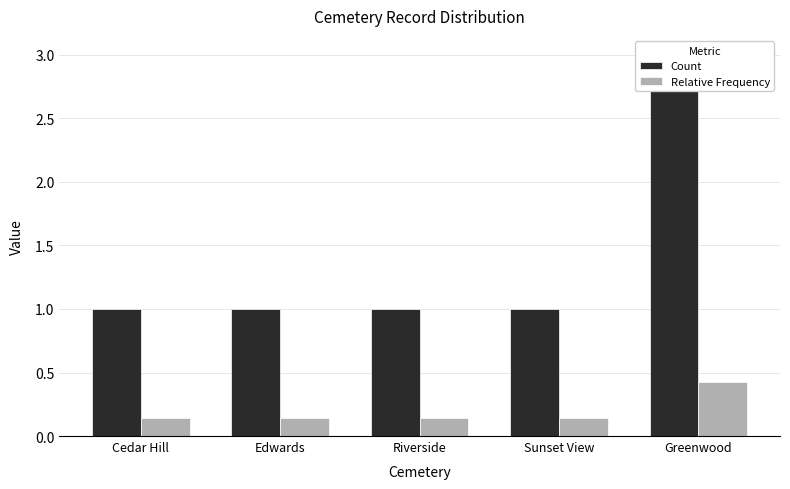

What is the smallest value displayed?

0.1